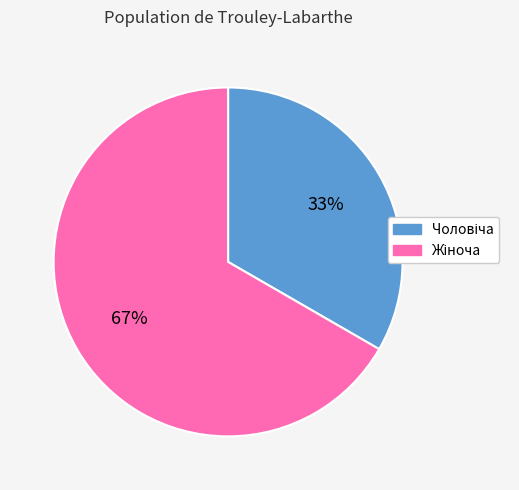

To the nearest percent, what is the average slice percentage?

50%